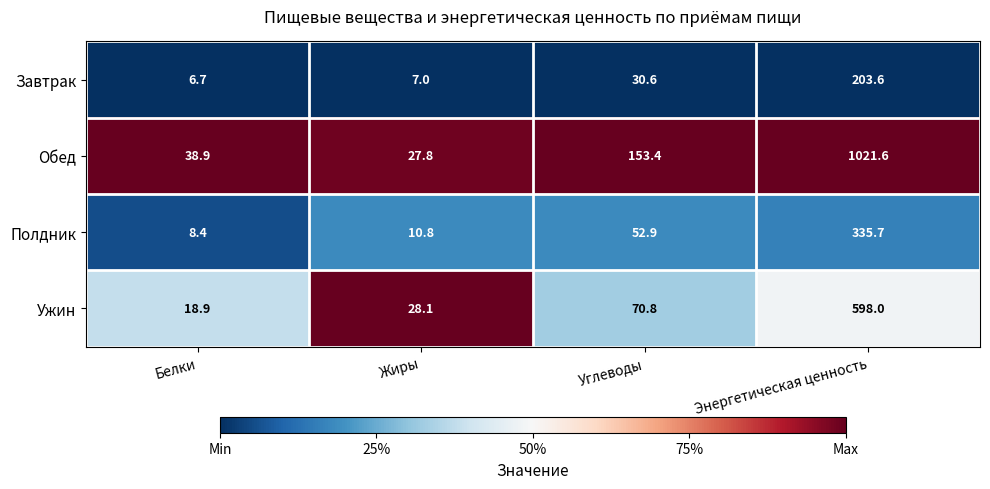

What is the difference between the highest and lowest values at Белки?

32.2